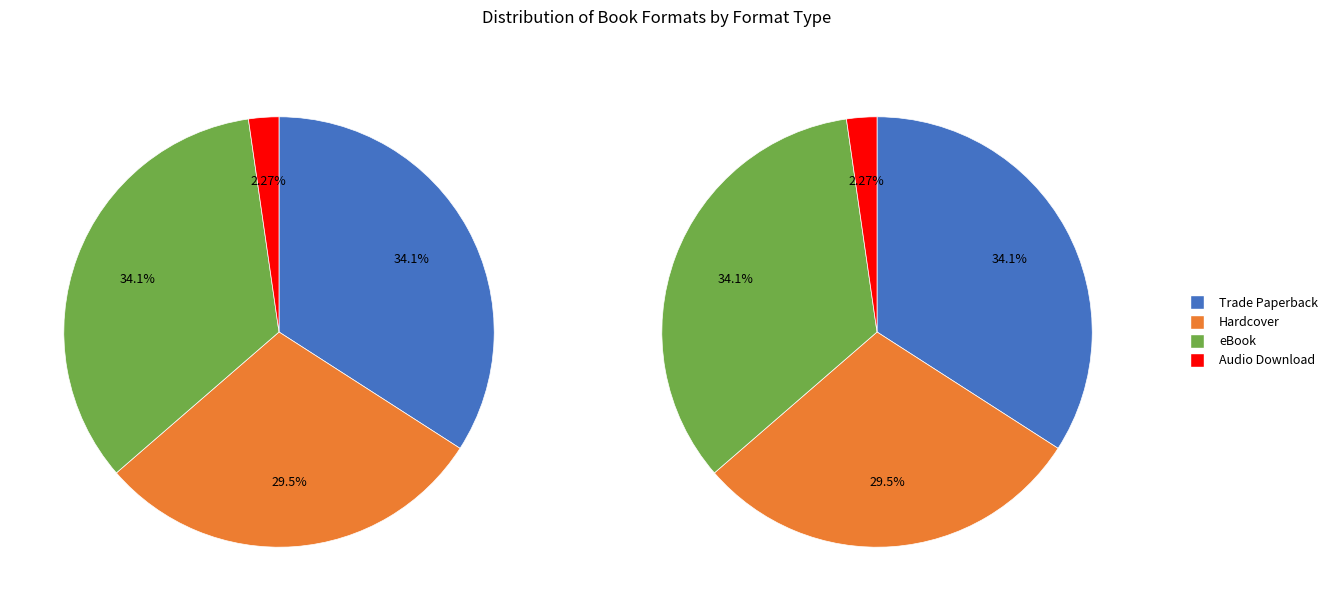

Between Hardcover and Trade Paperback, which is larger?

Trade Paperback